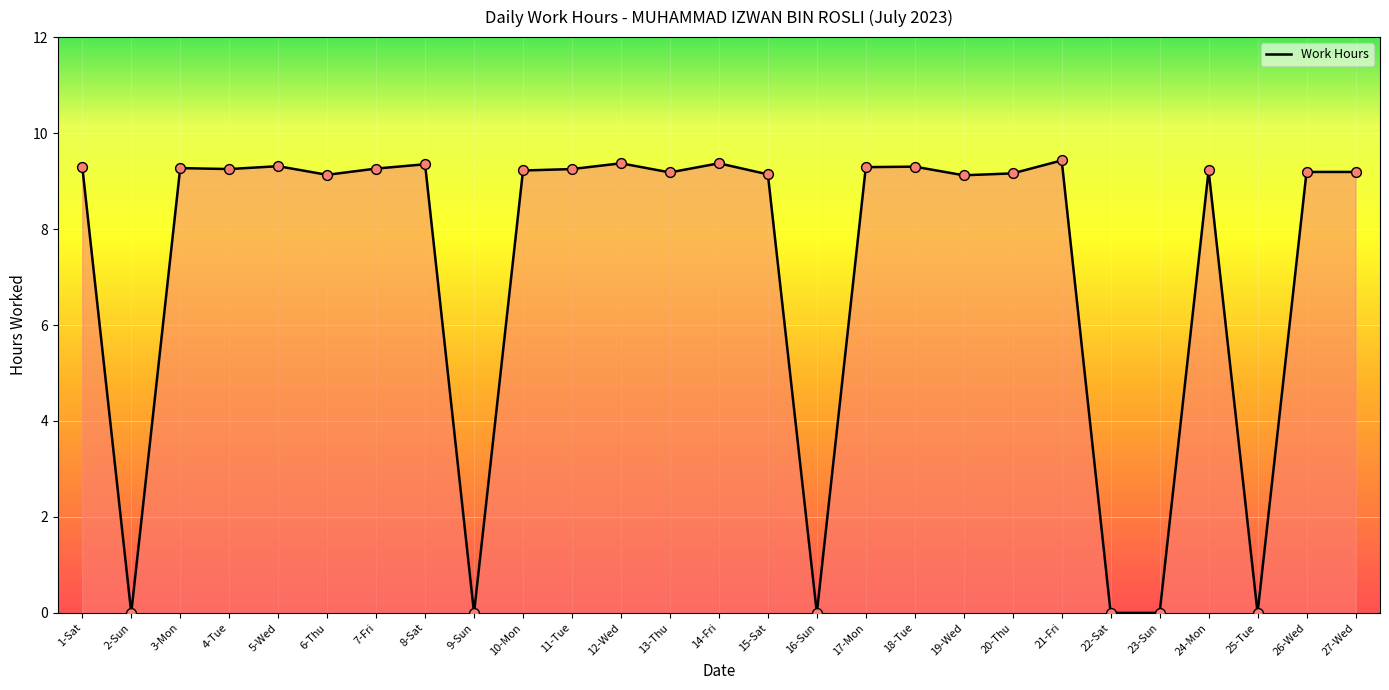

Approximately how many times larger is the value at 10-Mon compared to 26-Wed?

1.0